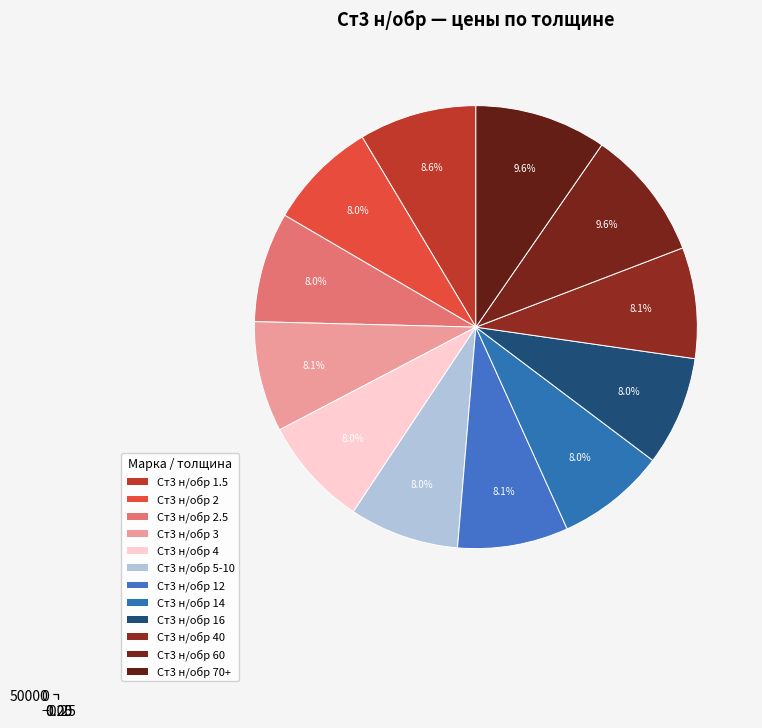

To the nearest percent, what percentage of the pie is Ст3 н/обр 70+?

10%